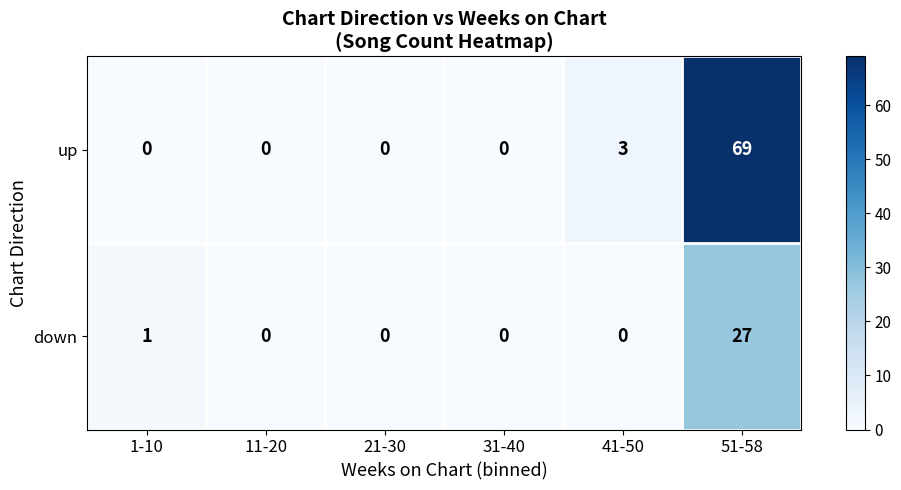

At 51-58, list the series in order from largest to smallest.

up, down